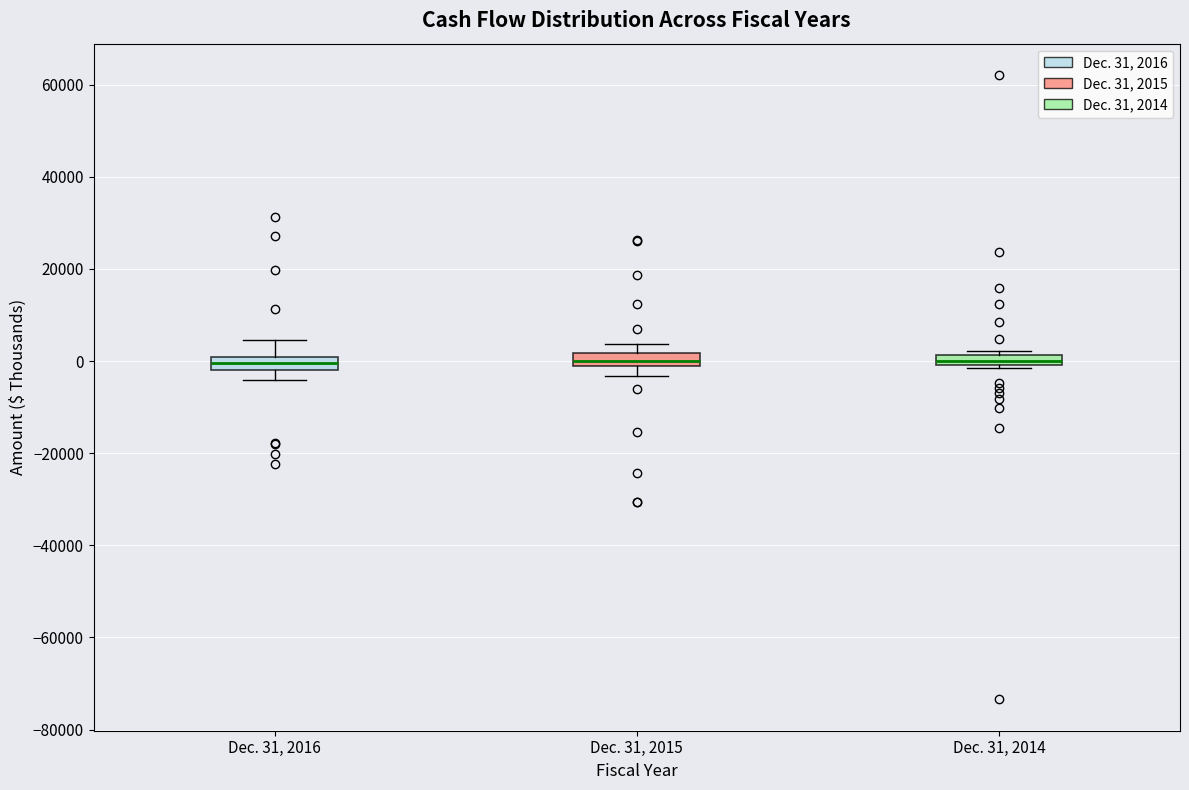

Where is the lower edge of the box for Dec. 31, 2016 on the y-axis? The values are not printed on the chart, so give them approximately, as read against the axis.

-2000